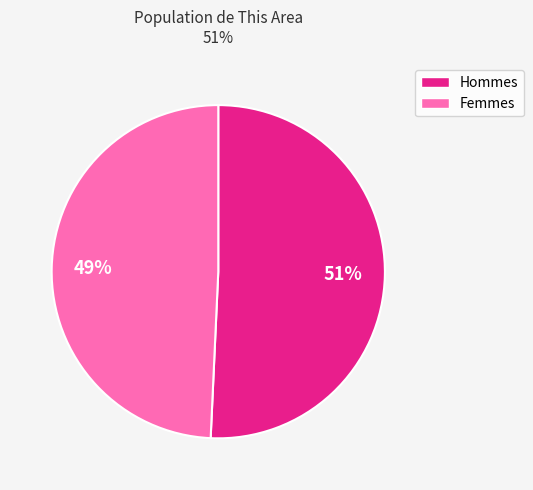

Is there a majority slice in this chart?

Yes